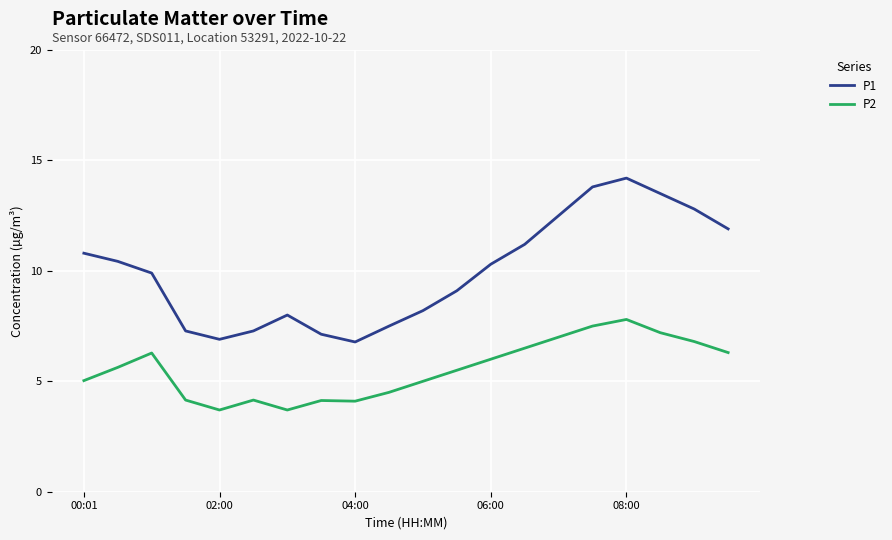

What is the difference between the maximum and minimum values in the P2 series?

4.1